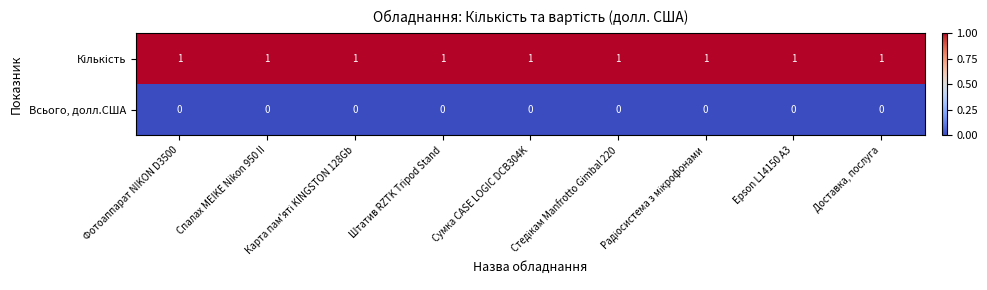

At how many categories does at least one series exceed 0?

9